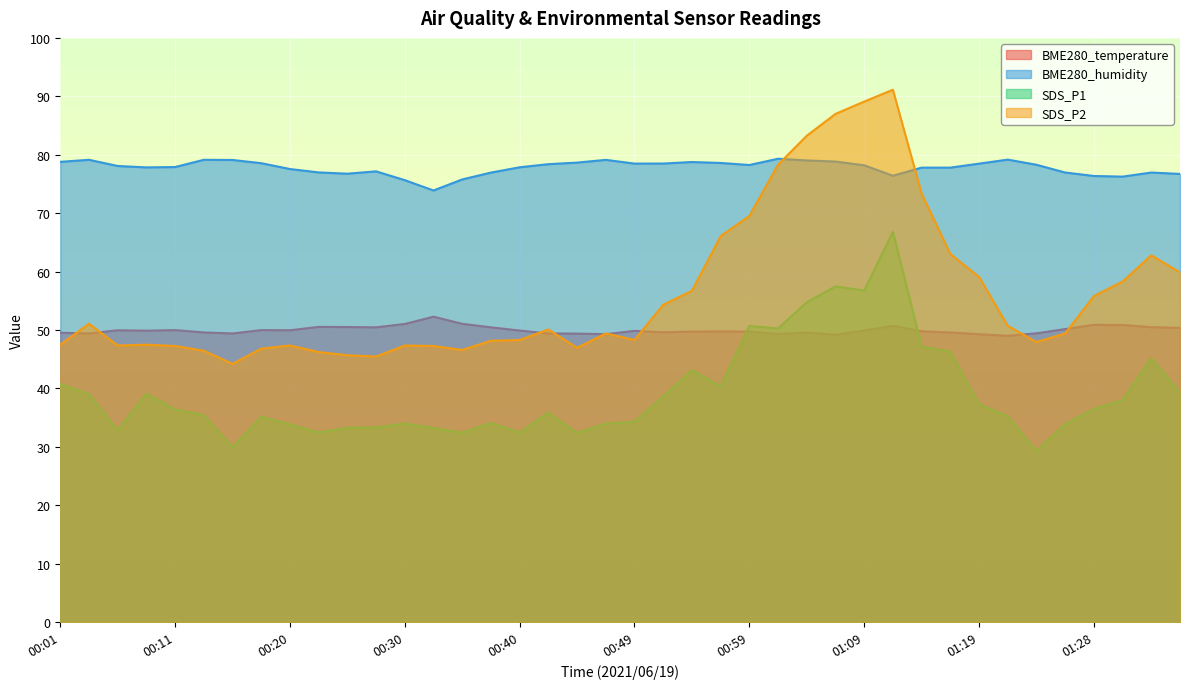

Which category has the highest value across all series?

01:11